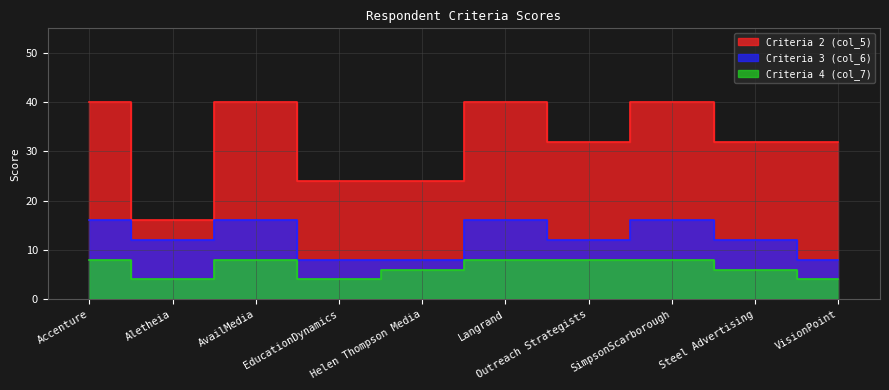

At which category does Criteria 3 (col_6) reach its first local valley?

Aletheia